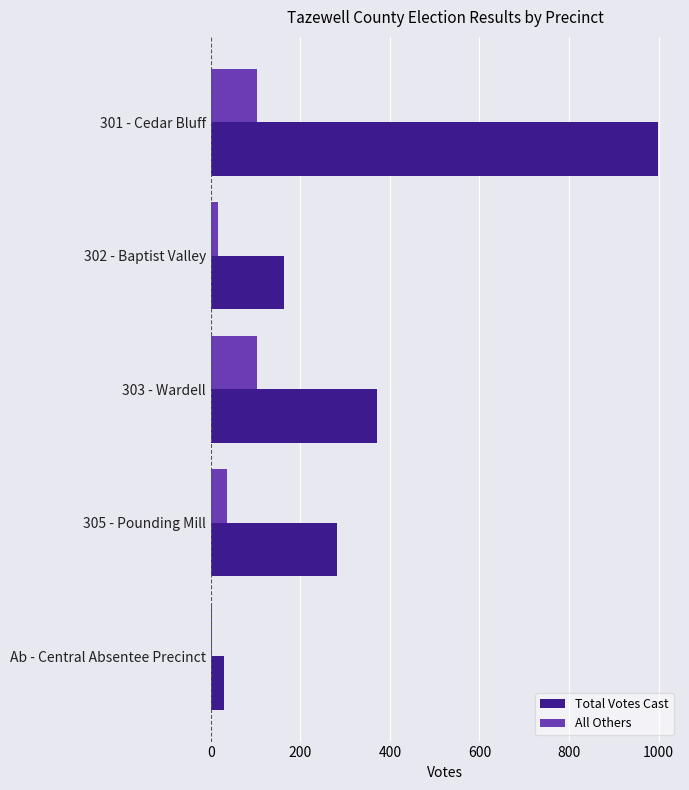

Between 303 - Wardell and Ab - Central Absentee Precinct, which series saw the biggest shift?

Total Votes Cast